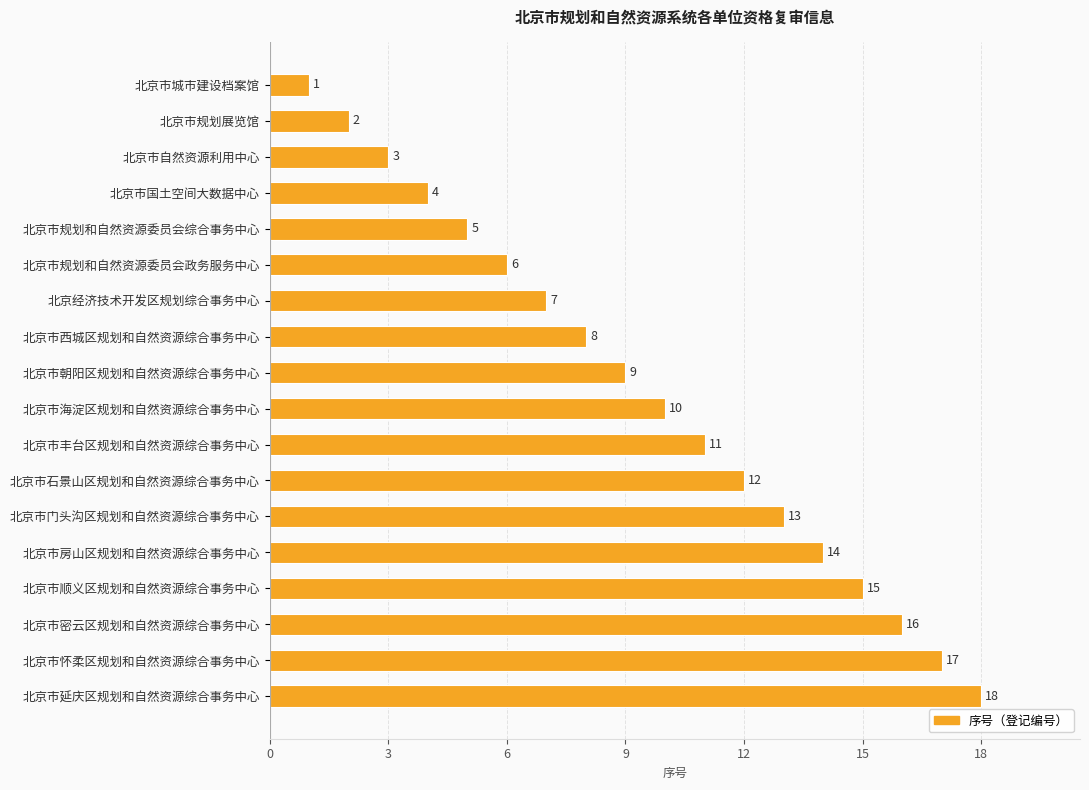

Where is the data nearest to the value 9?

北京市朝阳区规划和自然资源综合事务中心